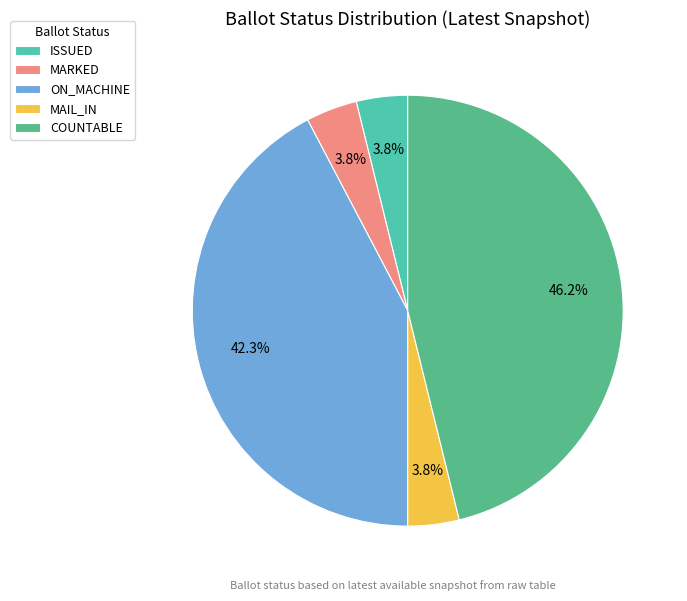

What portion of the pie excludes MARKED?

96.2%